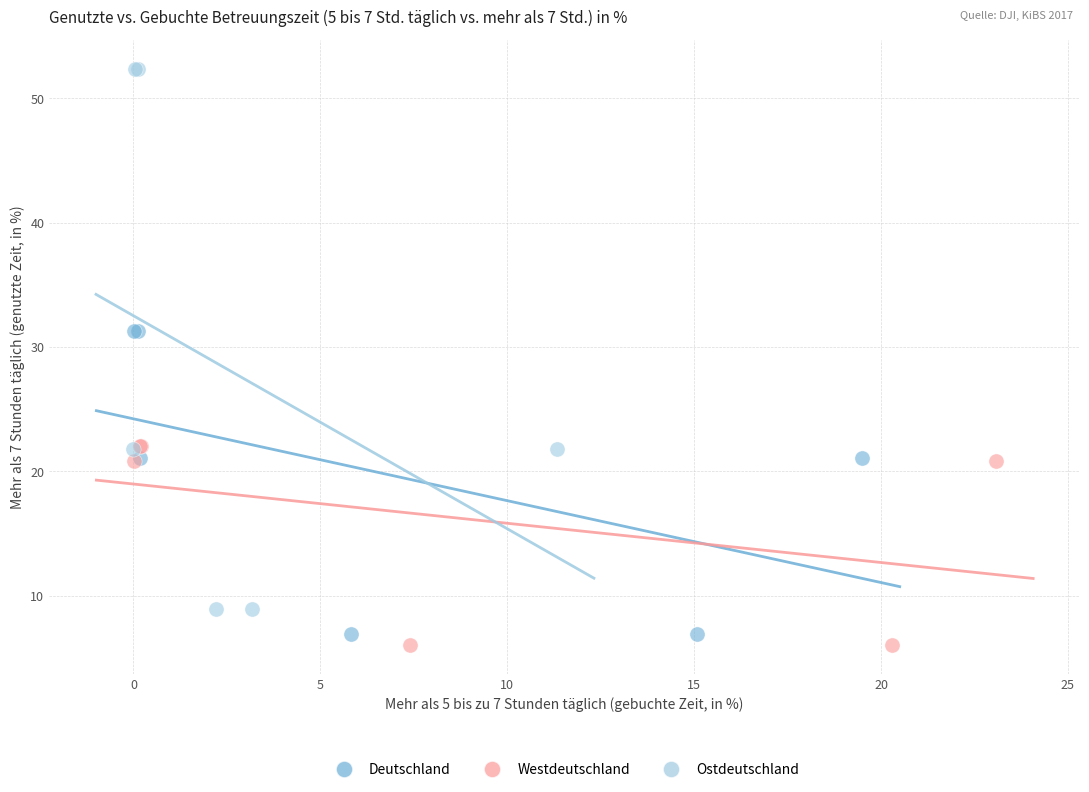

Which series reaches the minimum Y coordinate?

Westdeutschland